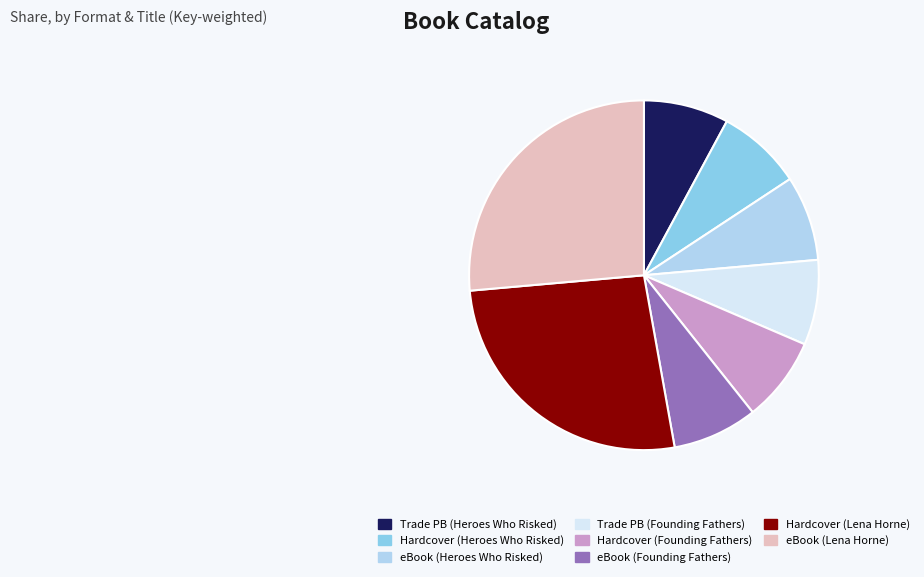

Approximately how many times larger is the value at eBook (Founding Fathers) compared to Hardcover (Heroes Who Risked)?

1.0